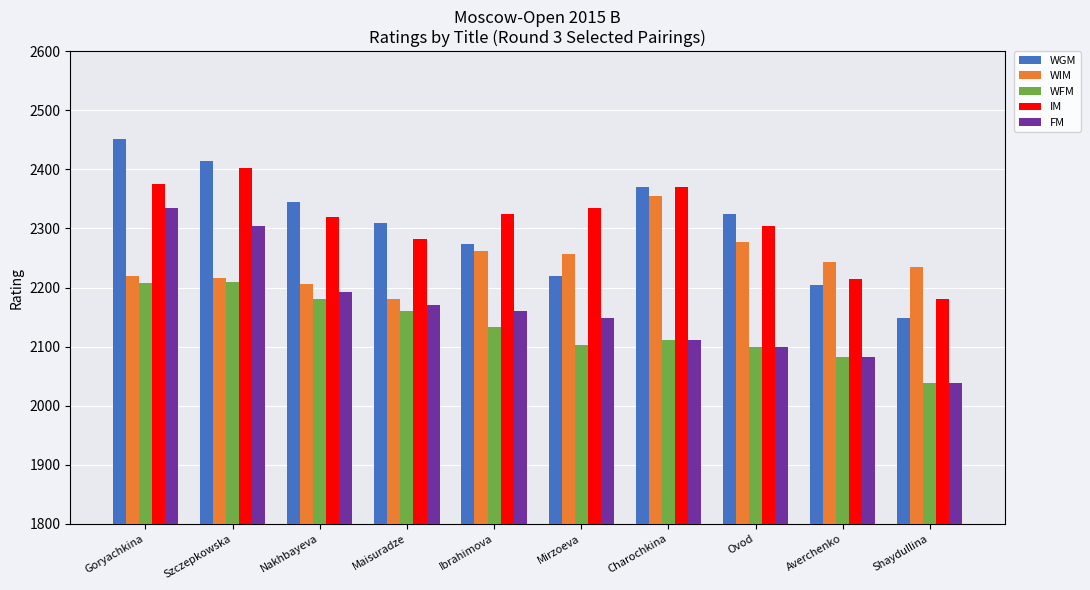

What is the difference between the maximum and minimum values in the WGM series?

302